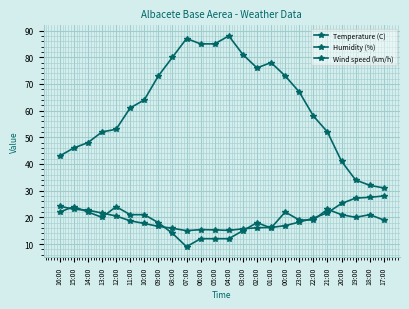

Count the number of data series in this chart.

3